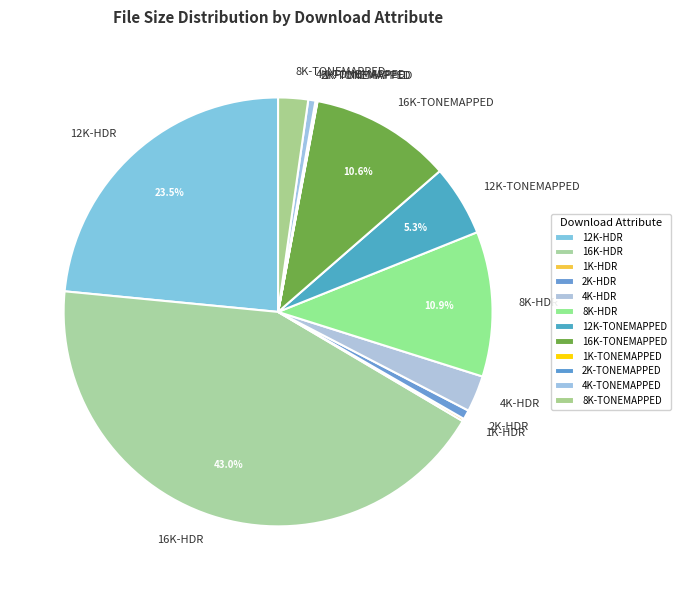

Which category has the biggest portion of the pie?

16K-HDR